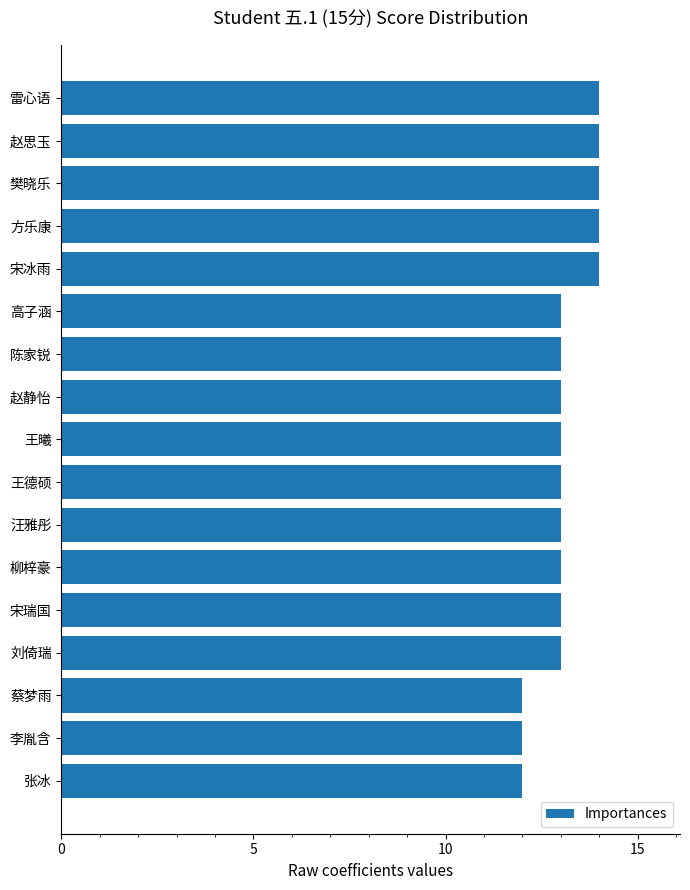

Approximately how many times larger is the value at 雷心语 compared to 赵思玉?

1.0